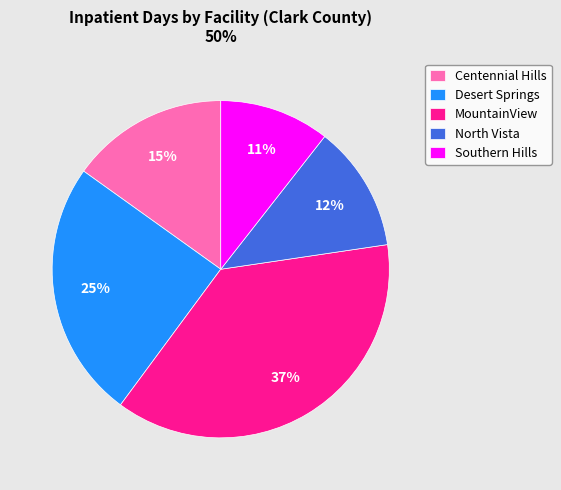

Is there any slice that represents more than half of the pie?

No